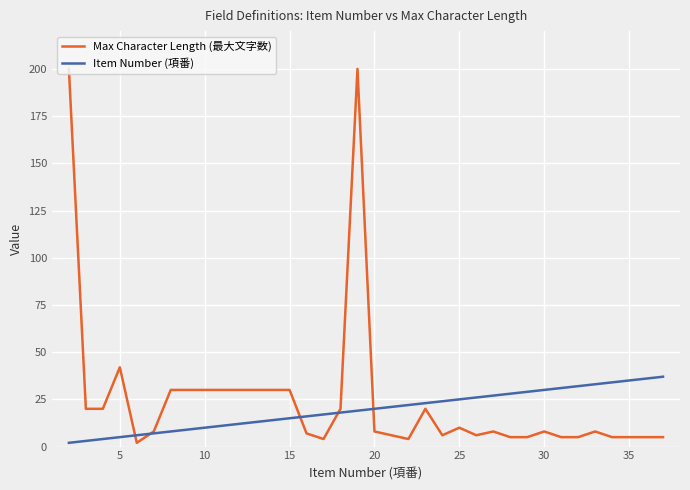

List the series in order of their peak value, lowest first.

Item Number (項番), Max Character Length (最大文字数)